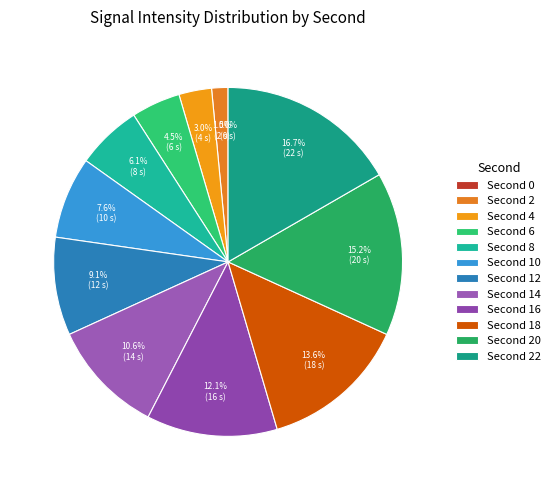

To the nearest percent, what percentage of the pie is 2?

2%